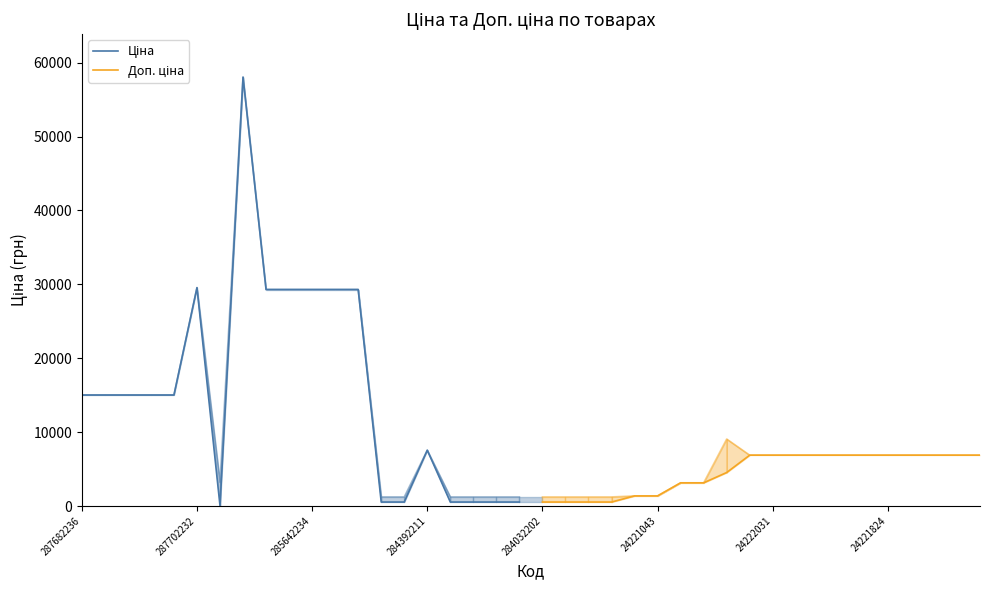

What is the difference between the second highest and second lowest values in the Доп. ціна series?

6344.1